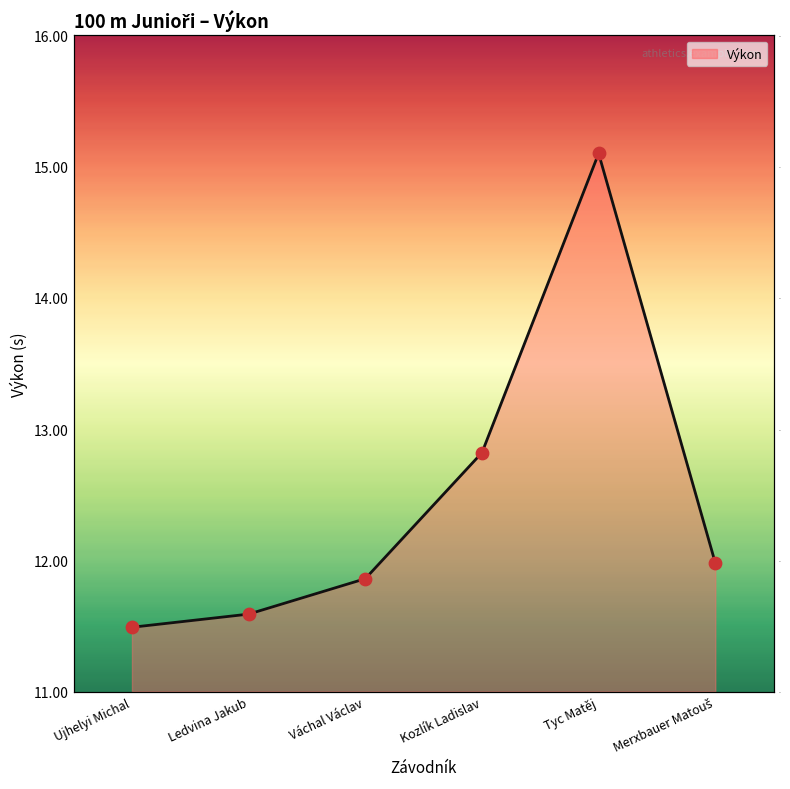

What is the ratio of the value at Ledvina Jakub to the value at Ujhelyi Michal?

1.0